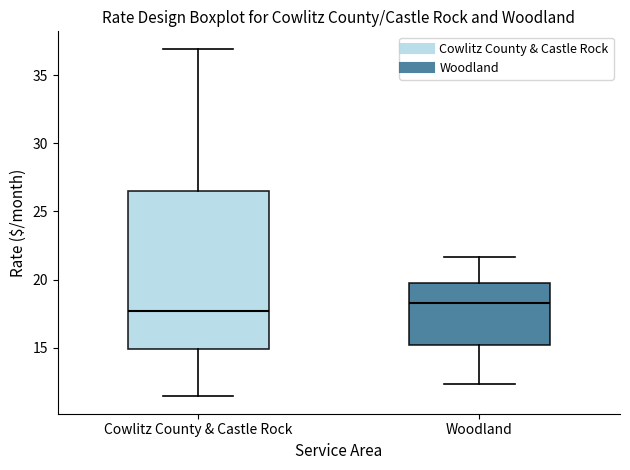

Where does the lower whisker of the box for Woodland end on the y-axis? The values are not printed on the chart, so give them approximately, as read against the axis.

12.5